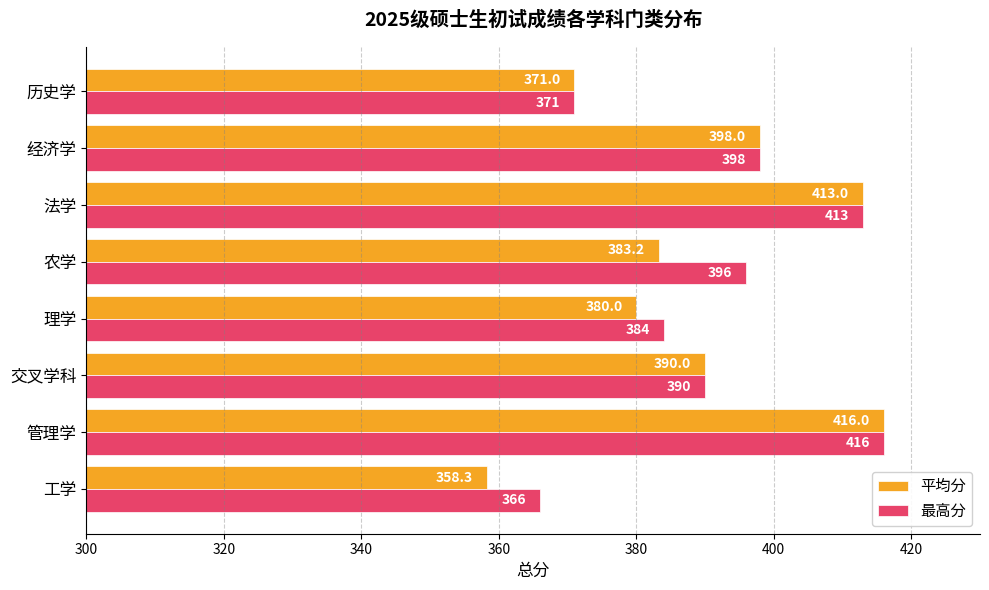

The value of 平均分 at 理学 is 87.8. True or false?

False